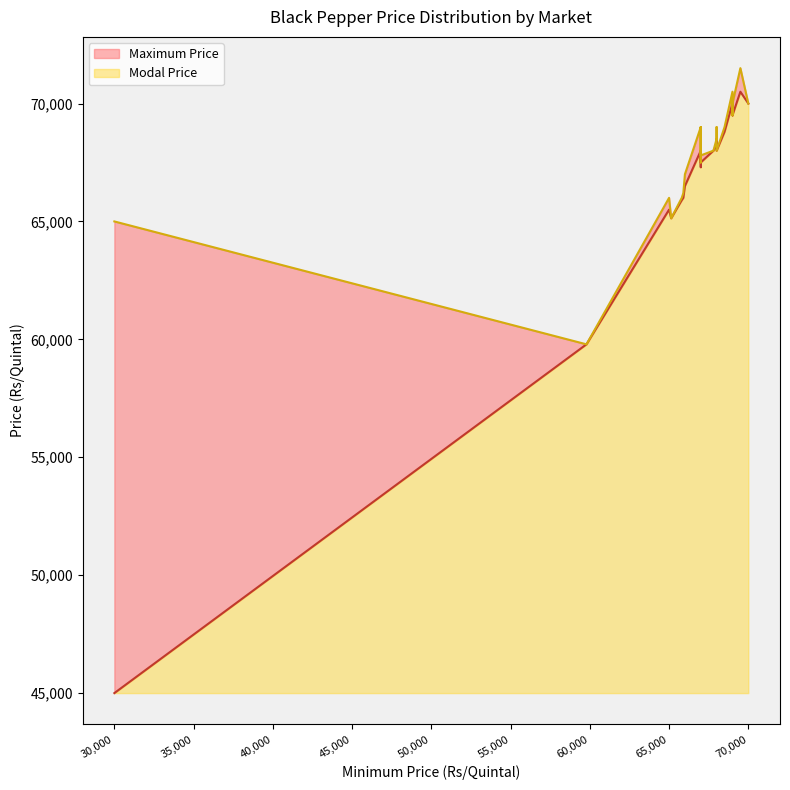

Does the chart display data point markers on the line(s)?

No